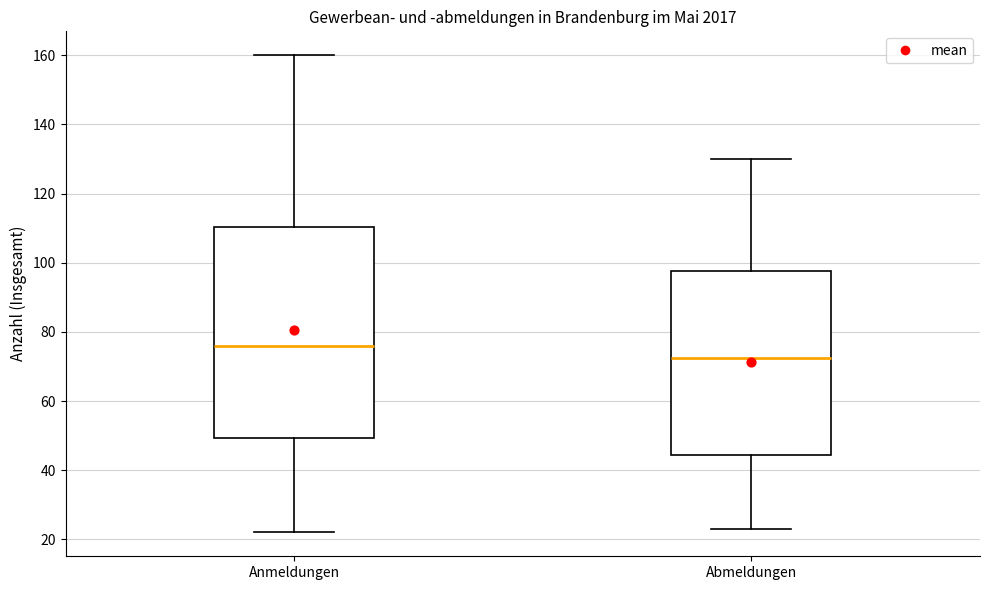

Reading left to right, transcribe this box plot: for each box, give where its median line is, the range the box spans, and where its two whiskers end, as read against the y-axis. The values are not printed on the chart, so give them approximately, as read against the axis.

Anmeldungen: median 76, box 50 to 110, whiskers 22 to 160
Abmeldungen: median 72, box 44 to 98, whiskers 24 to 130